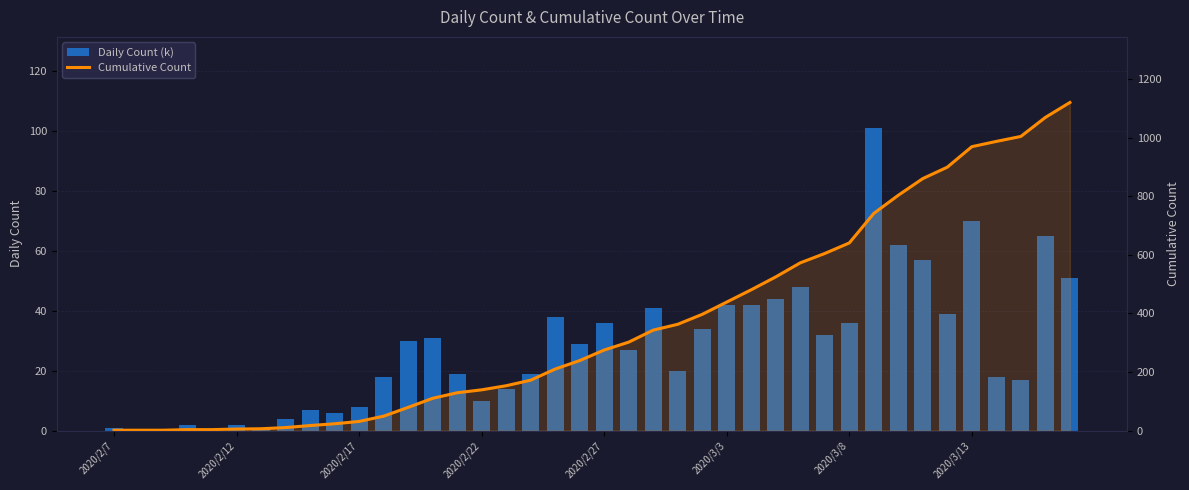

What is the difference between the maximum and second lowest values in the Daily Count (k) series?

101